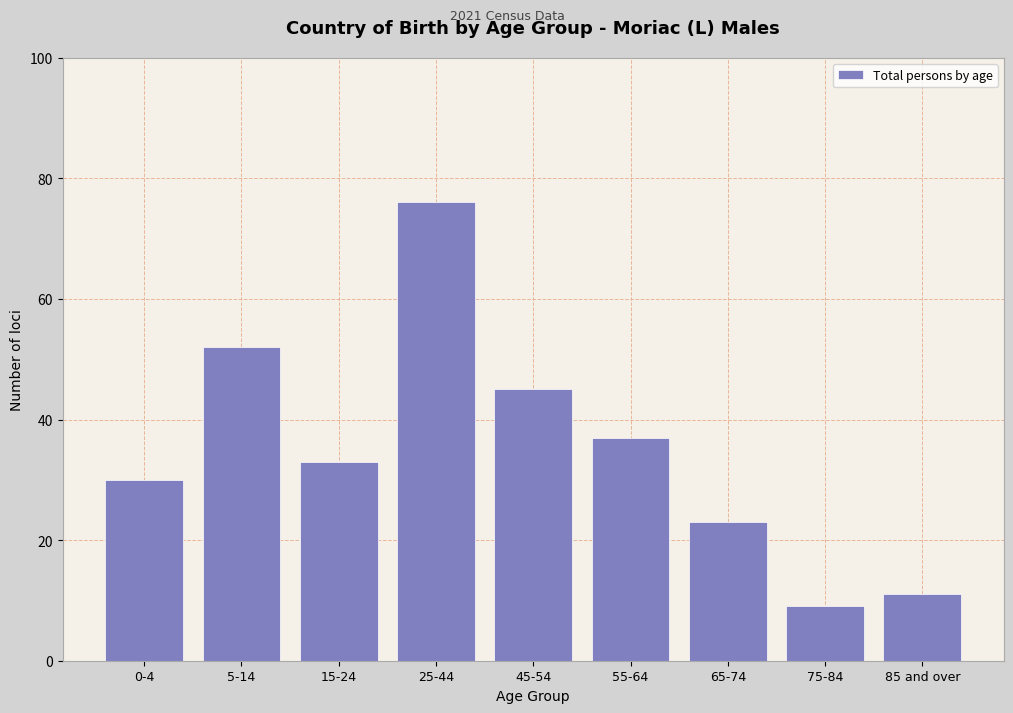

Reading left to right, transcribe all the data shown in this chart.

0-4=30	5-14=52	15-24=33	25-44=76	45-54=45	55-64=37	65-74=23	75-84=9	85 and over=11